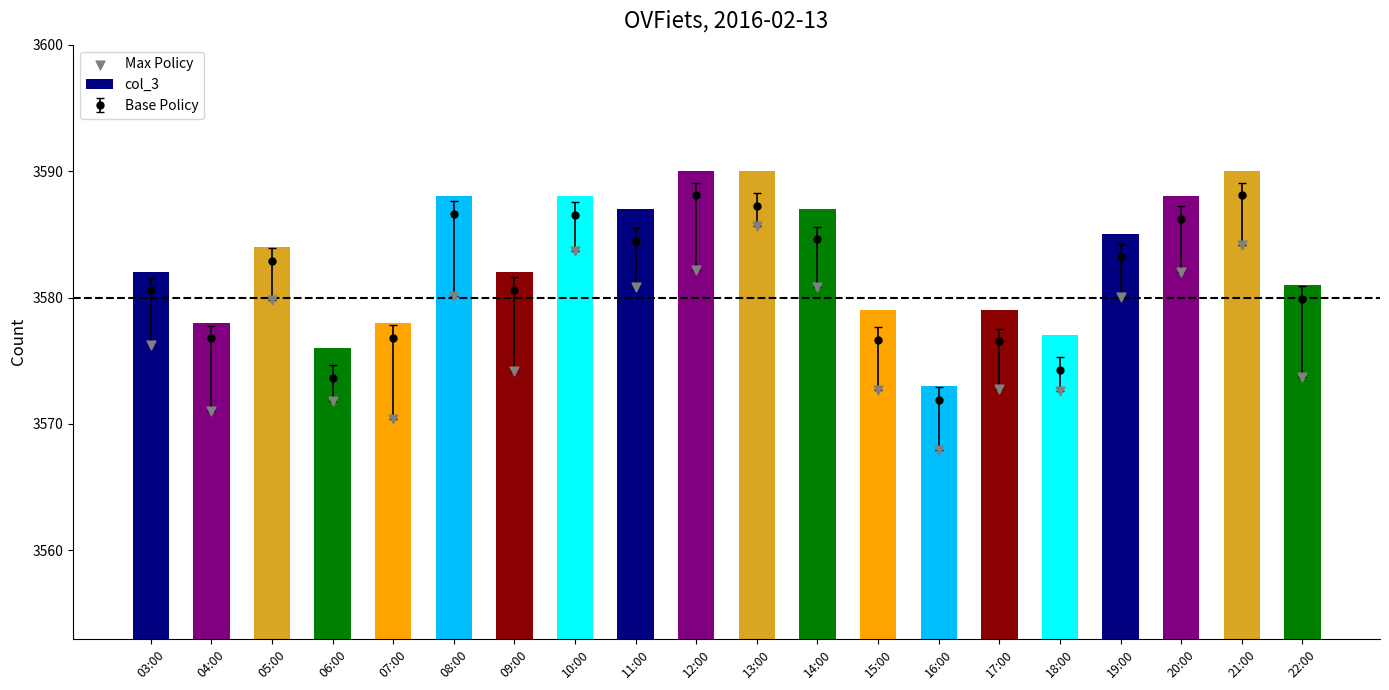

At which category is the sum across all series the highest?

13:00